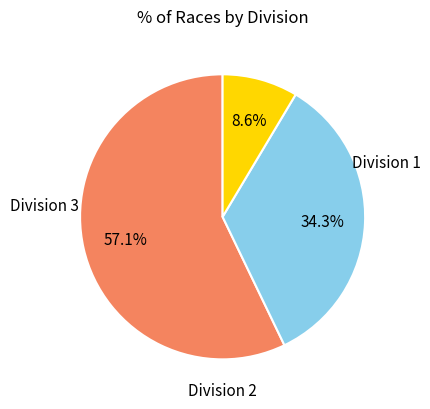

Is there a majority slice in this chart?

Yes